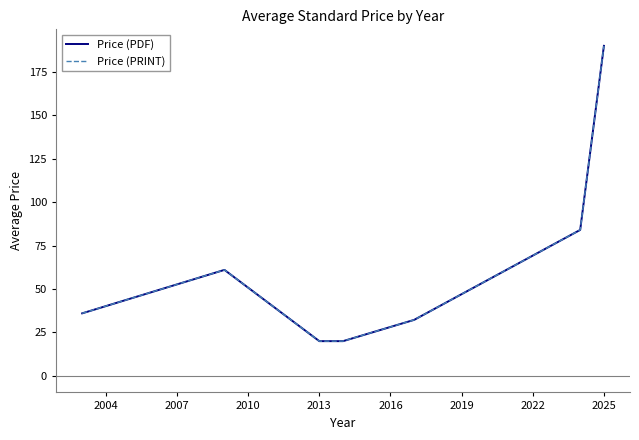

Does the chart have visible grid lines?

No